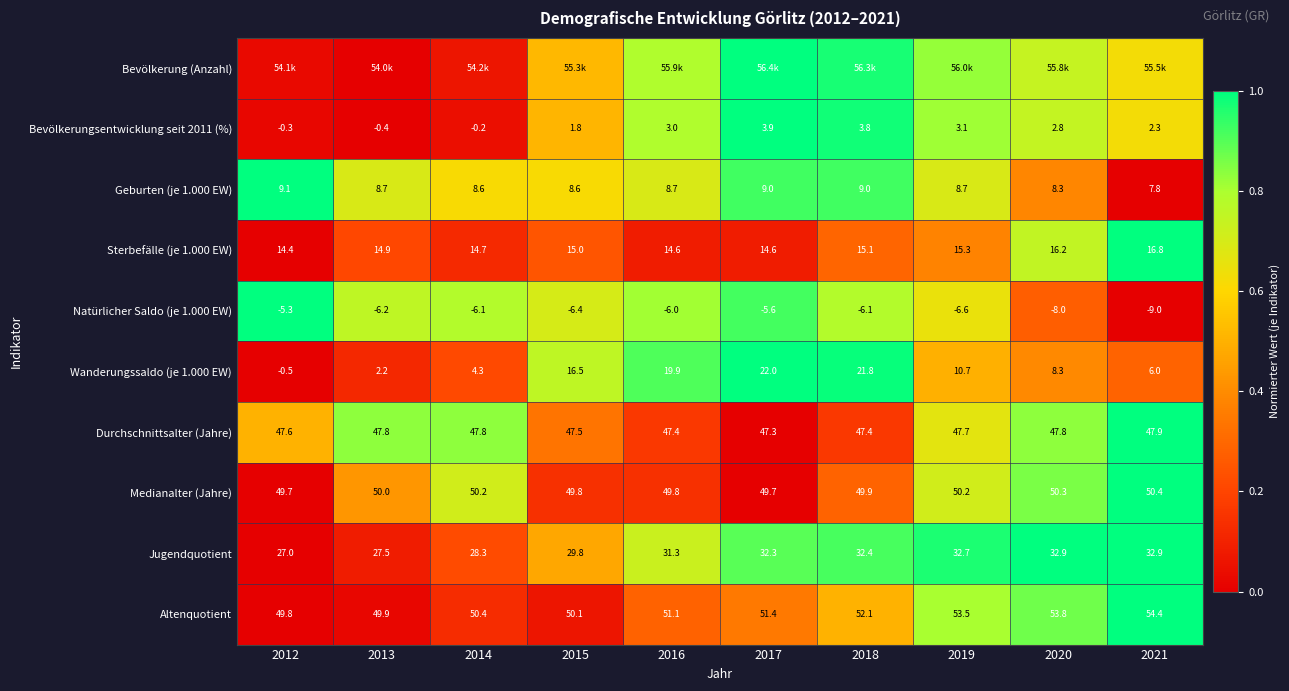

Between 2018 and 2019, which is larger?

2018